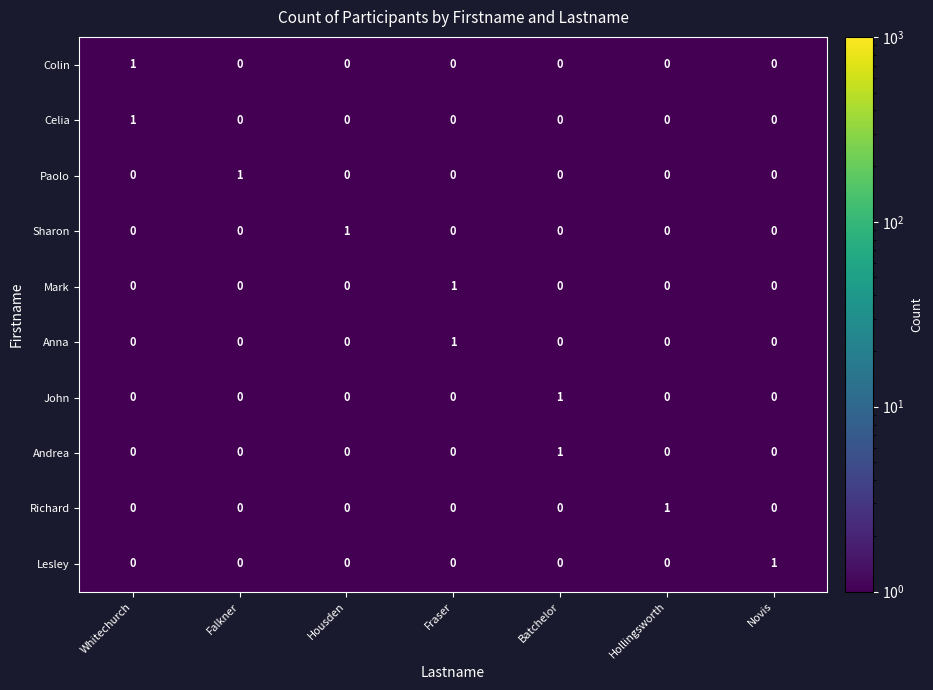

At which label does Mark reach its peak?

Fraser